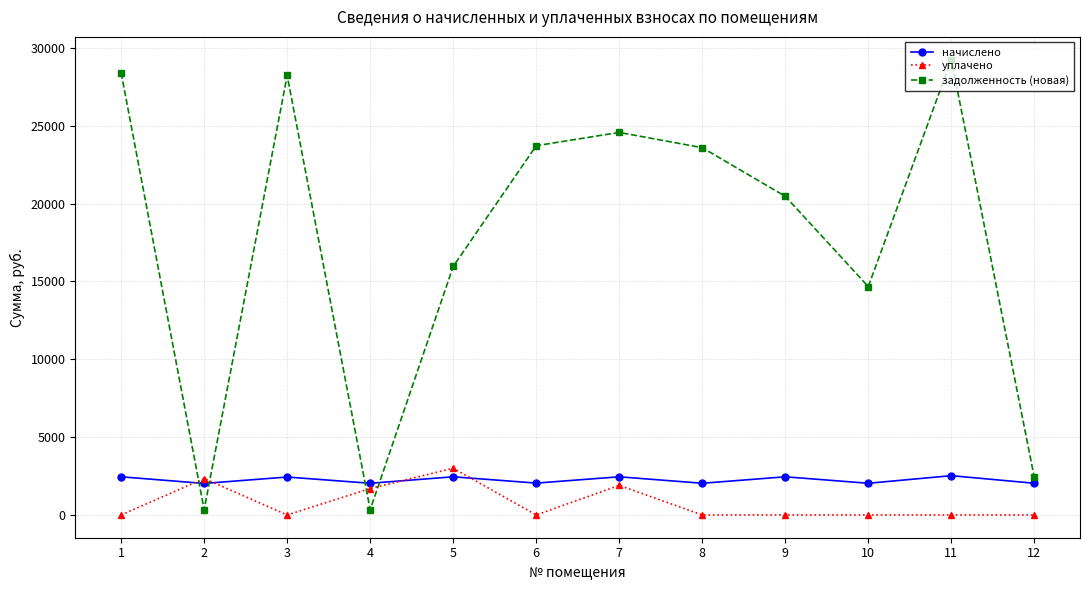

What is the value of the задолженность (новая) point at the 10th from the left?

14672.0